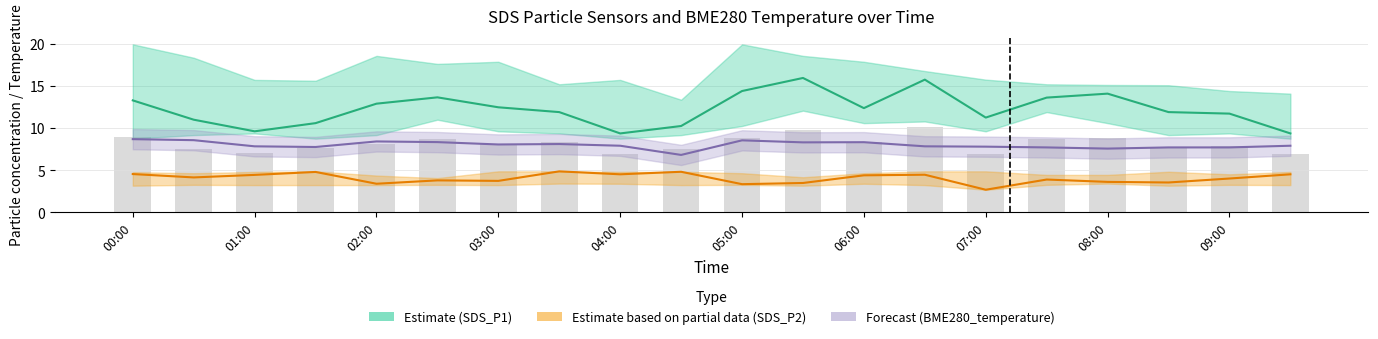

How many data points in BME280_temperature are above 7?

19